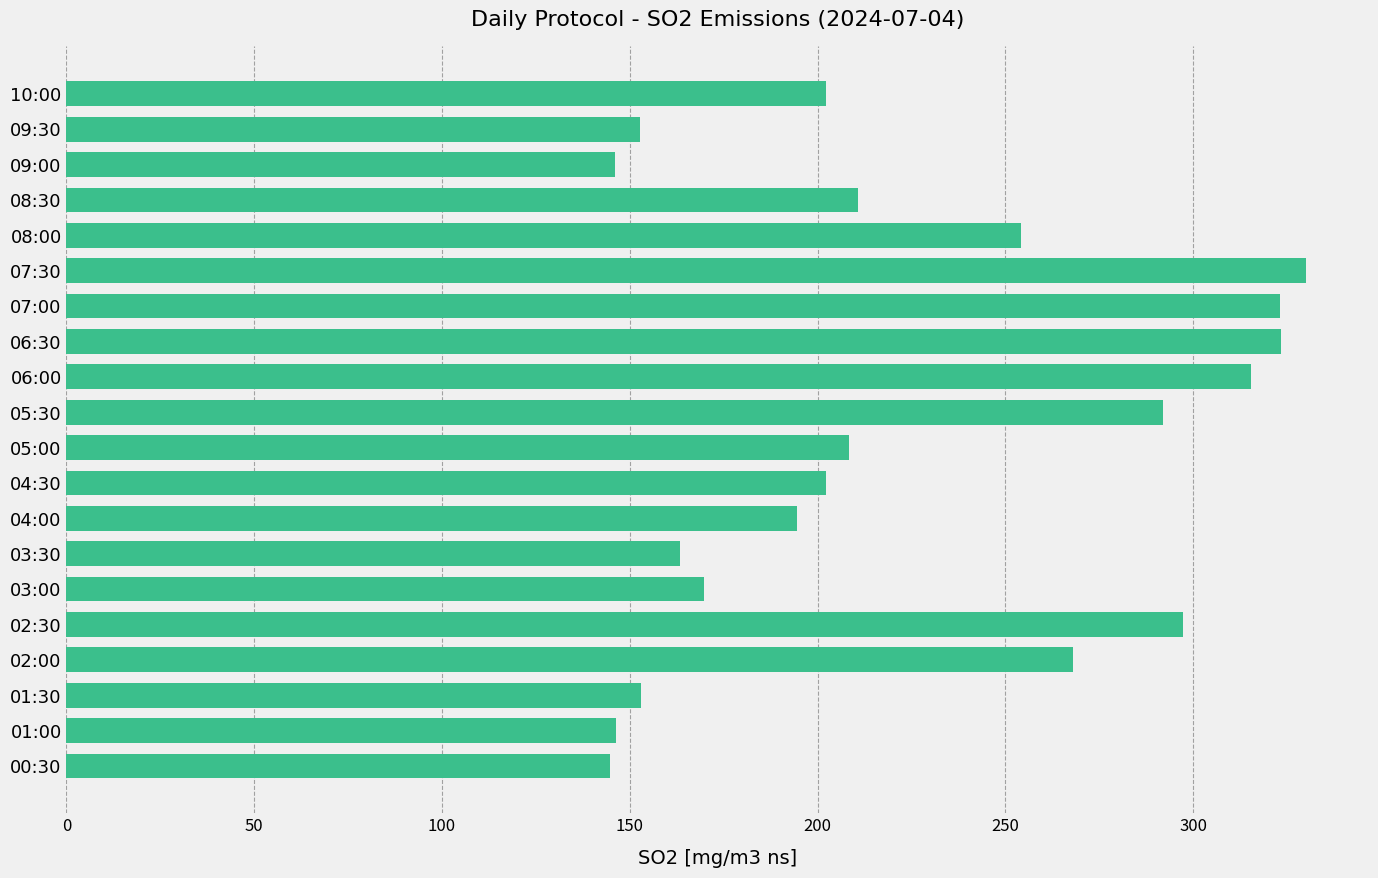

True or false: the data shows 208.4 at 05:00.

True